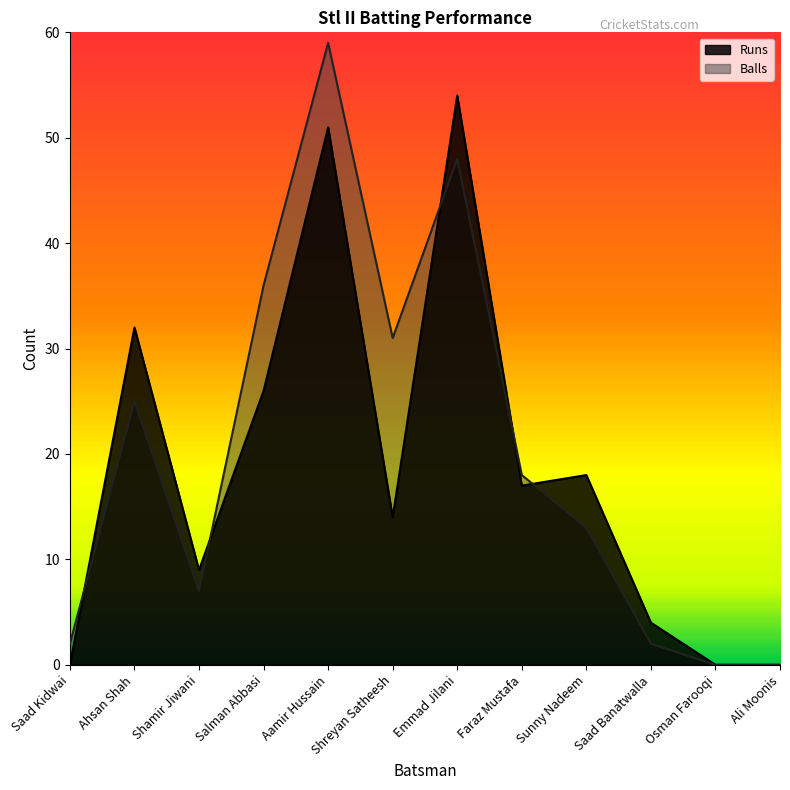

Which category has the lowest value across all series?

Saad Kidwai